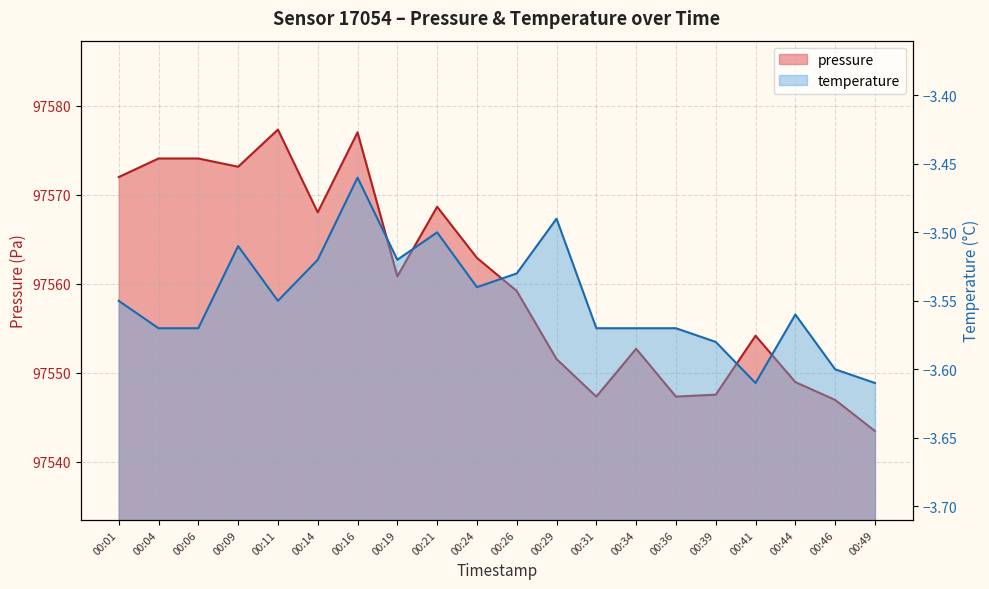

Which series has the largest range (max minus min)?

pressure